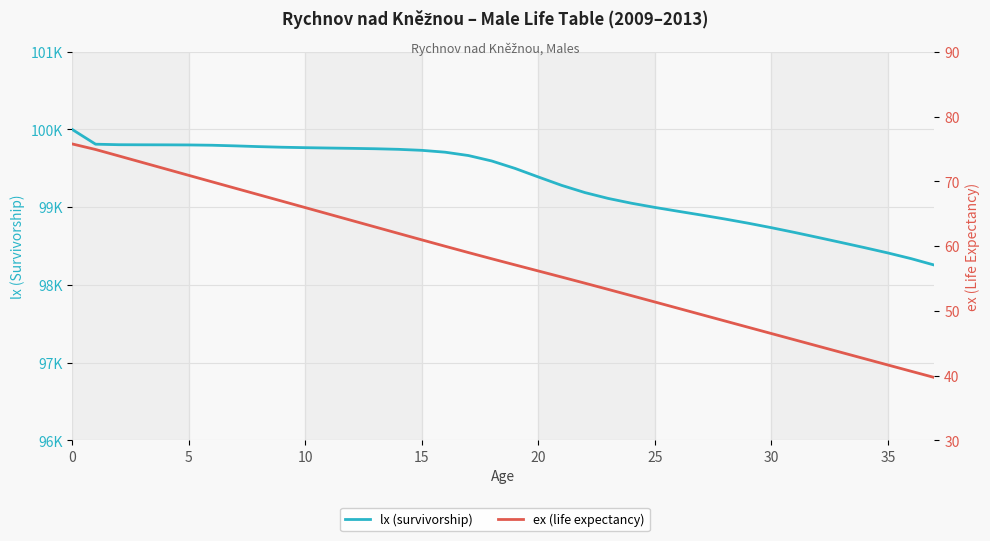

At 16, list the series in order from largest to smallest.

lx (survivorship), ex (life expectancy)